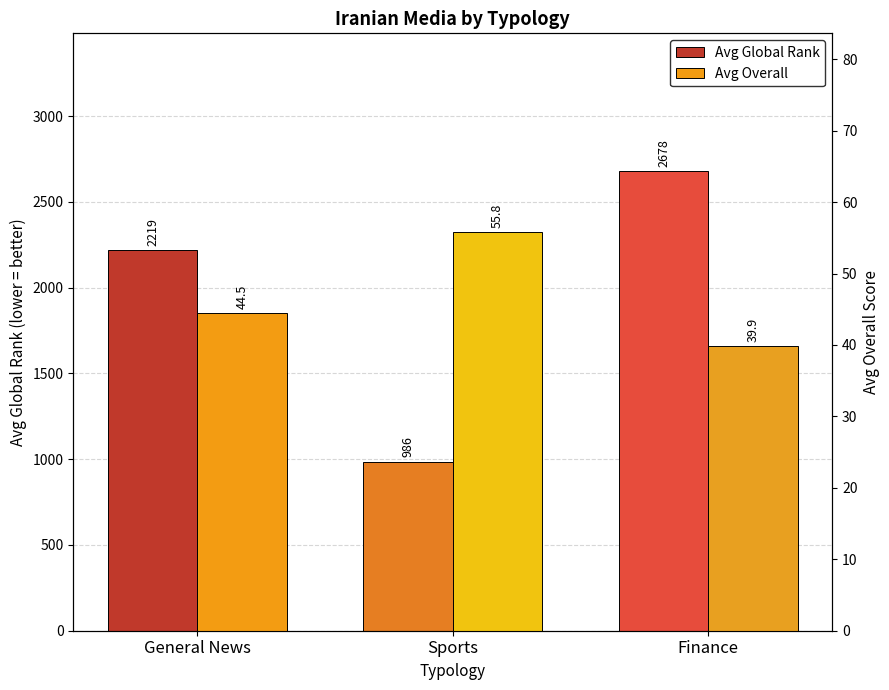

Between Sports and Finance, which series saw the biggest shift?

Avg Global Rank